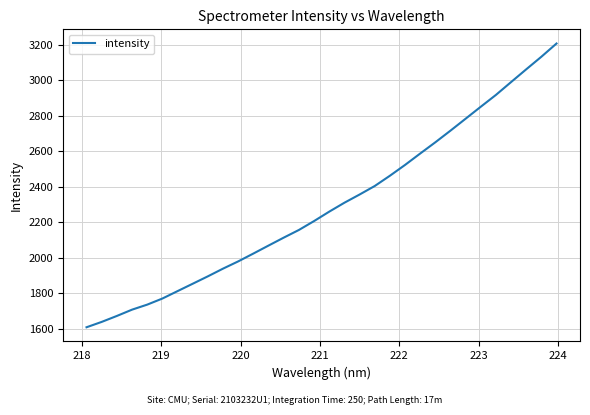

What is the difference between the maximum and minimum values?

1599.4